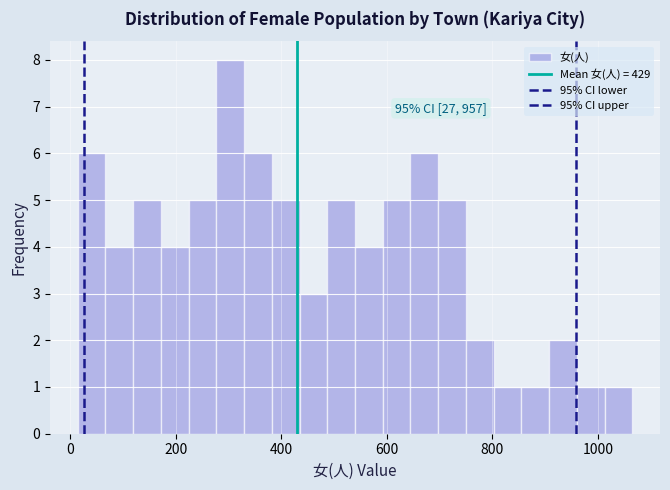

Around what value on the x-axis is the tallest bar? Give the approximate position of its centre, as read against the axis.

300